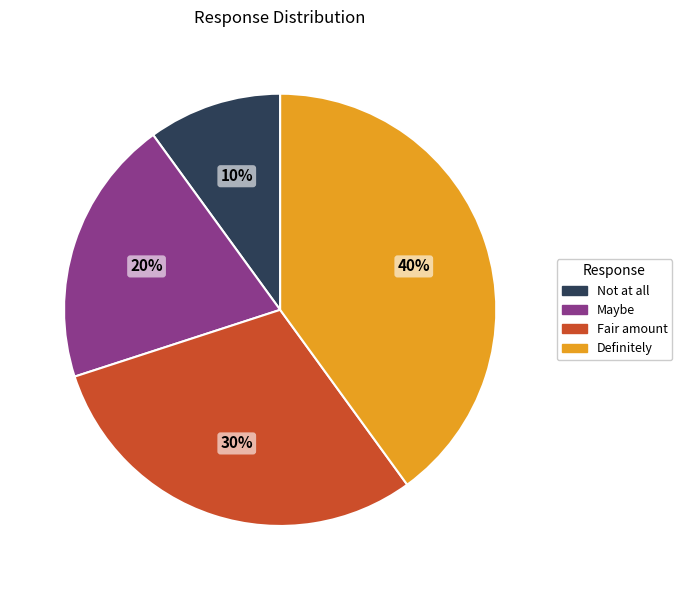

Which category has the biggest portion of the pie?

Definitely